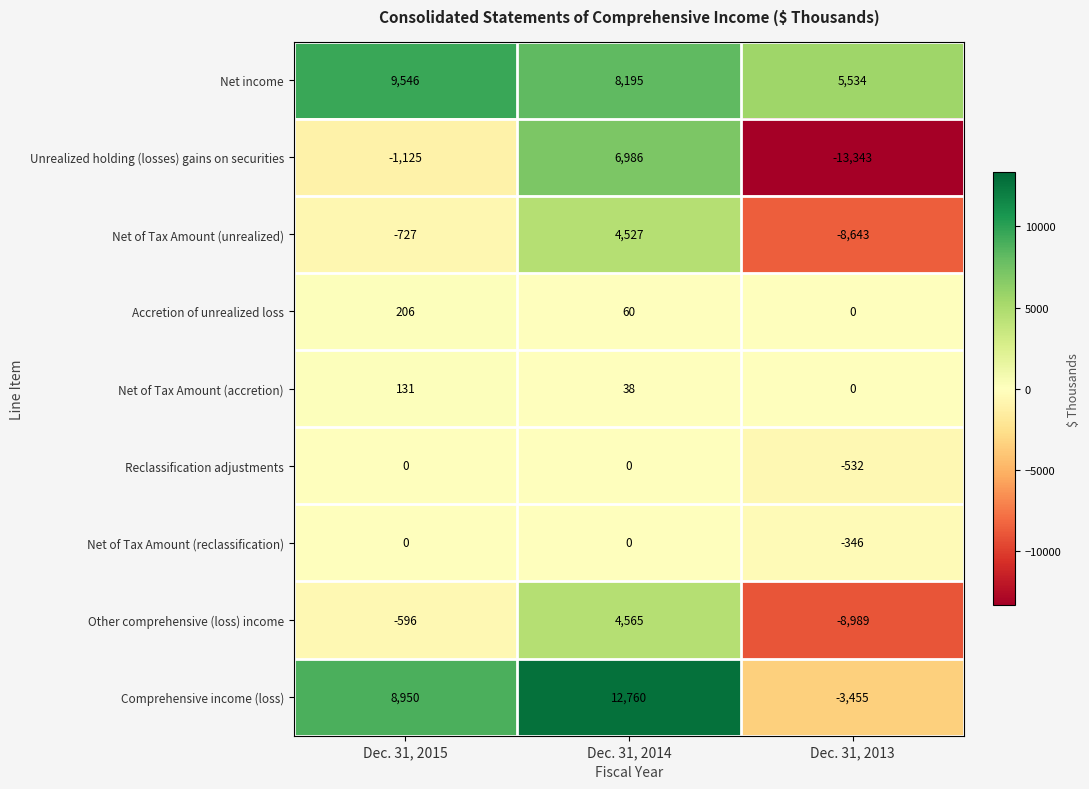

Where does the Net of Tax Amount (unrealized) series first go above -727?

Dec. 31, 2014